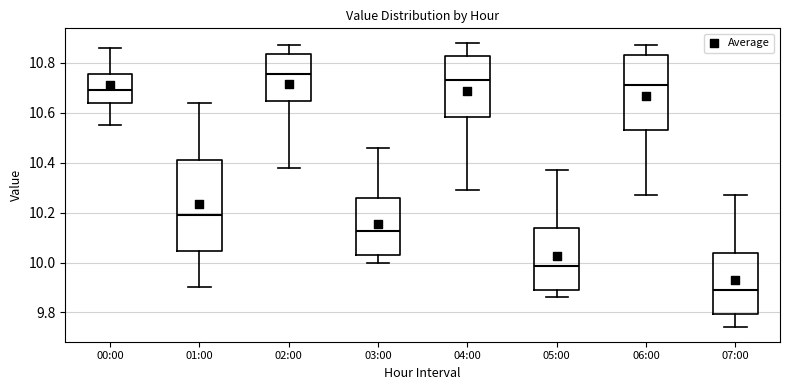

Where does the upper whisker of the box for 04:00 end on the y-axis? The values are not printed on the chart, so give them approximately, as read against the axis.

10.88